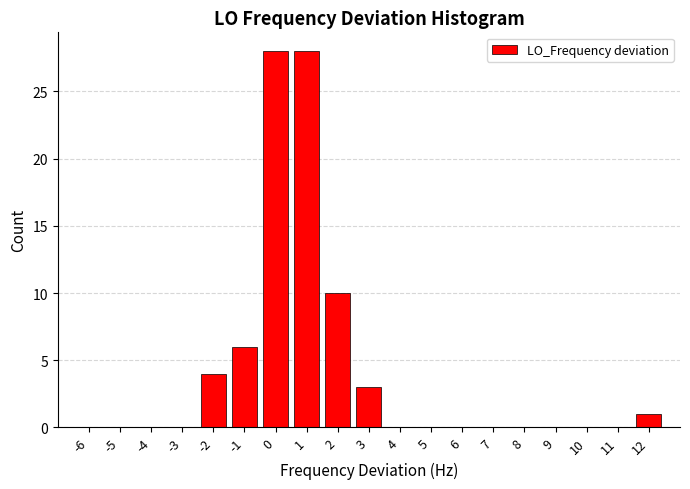

Reading left to right, transcribe this chart: for each bar, give the range it covers on the x-axis and its height. The values are not printed on the chart, so give them approximately, as read against the axis.

-6.5 to -5.5: 0
-5.5 to -4.5: 0
-4.5 to -3.5: 0
-3.5 to -2.5: 0
-2.5 to -1.5: 4
-1.5 to -0.5: 6
-0.5 to 0.5: 28
0.5 to 1.5: 28
1.5 to 2.5: 10
2.5 to 3.5: 3
3.5 to 4.5: 0
4.5 to 5.5: 0
5.5 to 6.5: 0
6.5 to 7.5: 0
7.5 to 8.5: 0
8.5 to 9.5: 0
9.5 to 10.5: 0
10.5 to 11.5: 0
11.5 to 12.5: 1